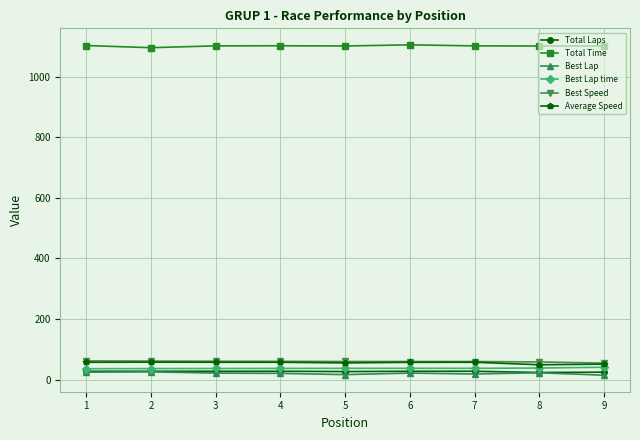

What is the greatest value displayed?

1104.4